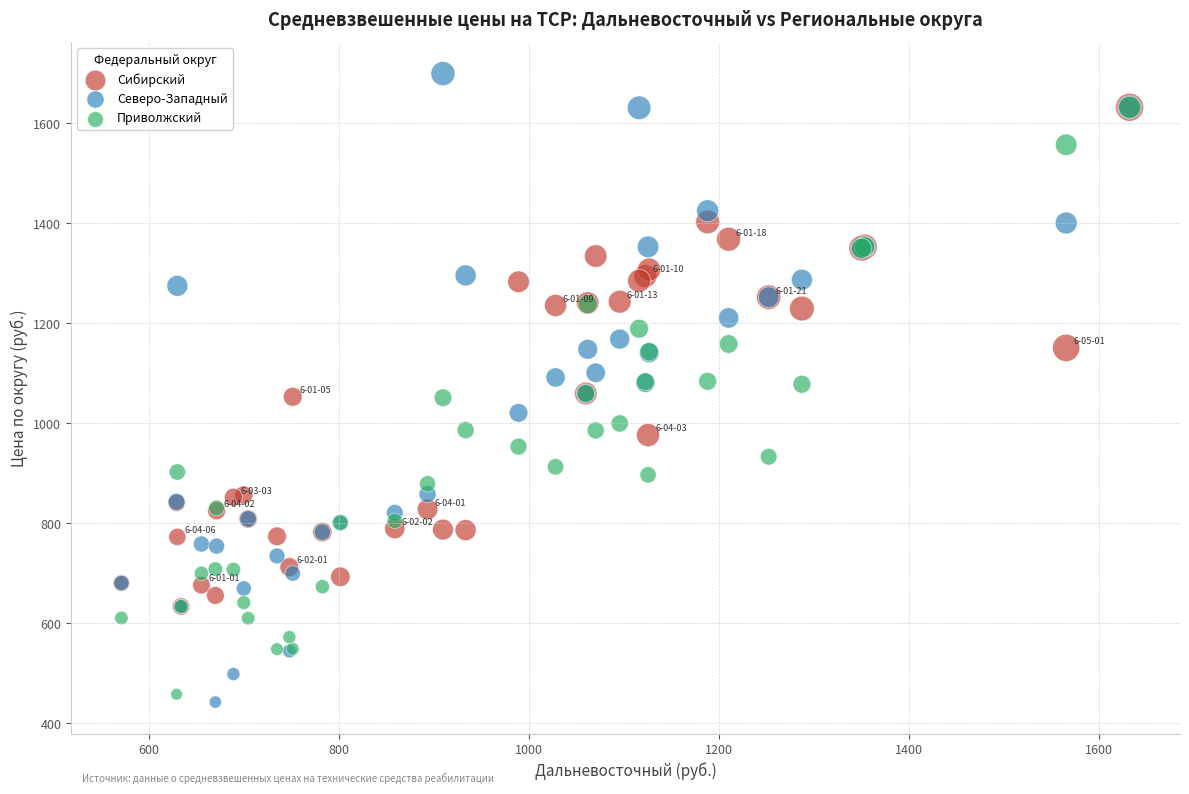

What are all the series names shown in the legend?

Сибирский, Северо-Западный, Приволжский